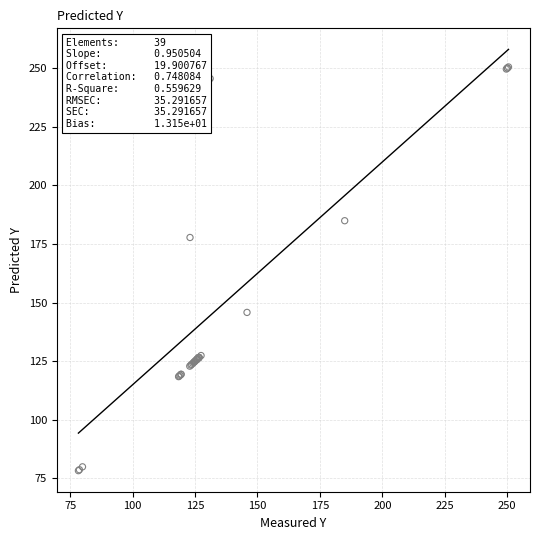

What Y value in the scatter plot is closest to 164?

177.8